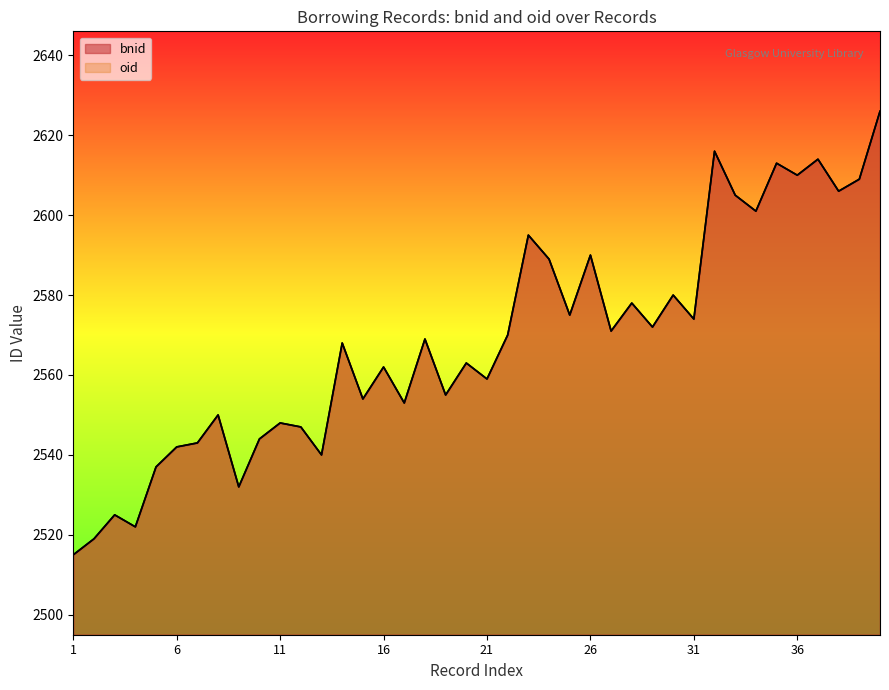

What is the approximate value of oid at 23, to the nearest 50?

2600